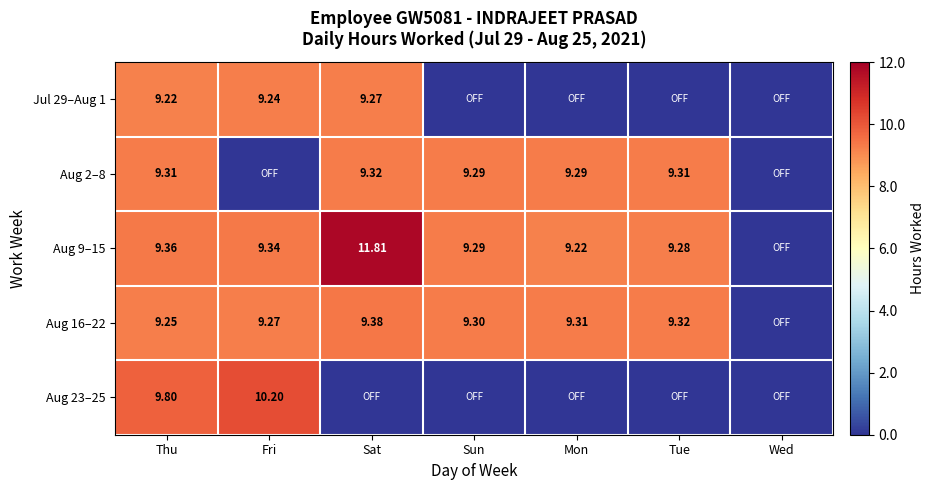

What is the average value of the Aug 2–8 series?

6.6